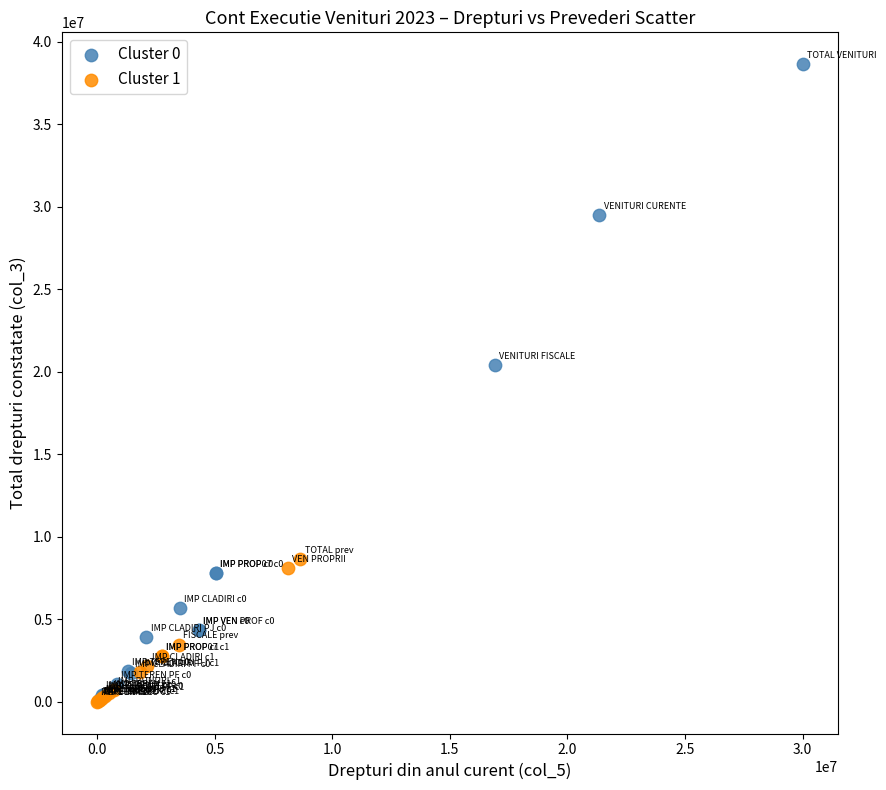

Which series contains the highest Y value?

Cluster 0